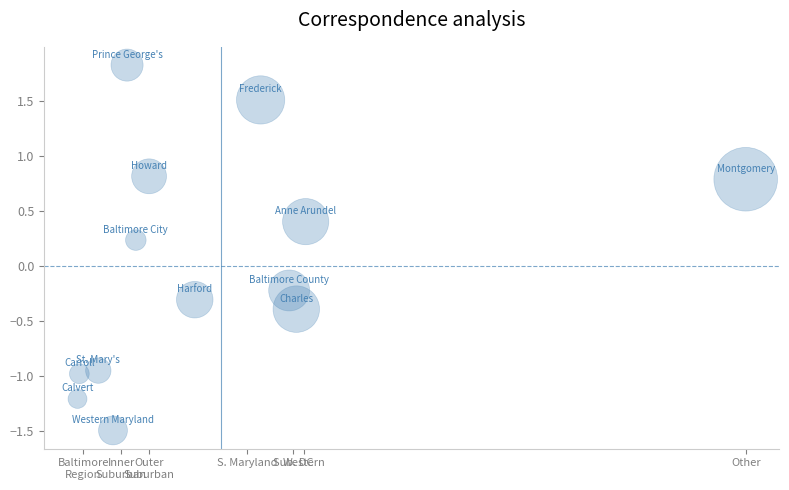

What is the range of Y values (max minus min)?

3.3